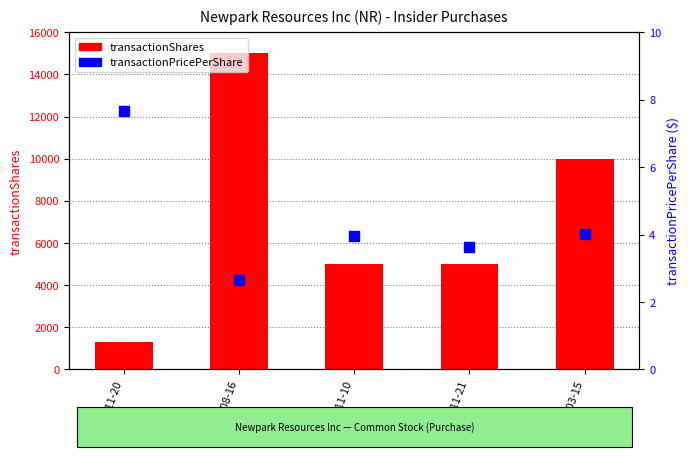

What is the total value across all series at 2022-08-16?

15002.7